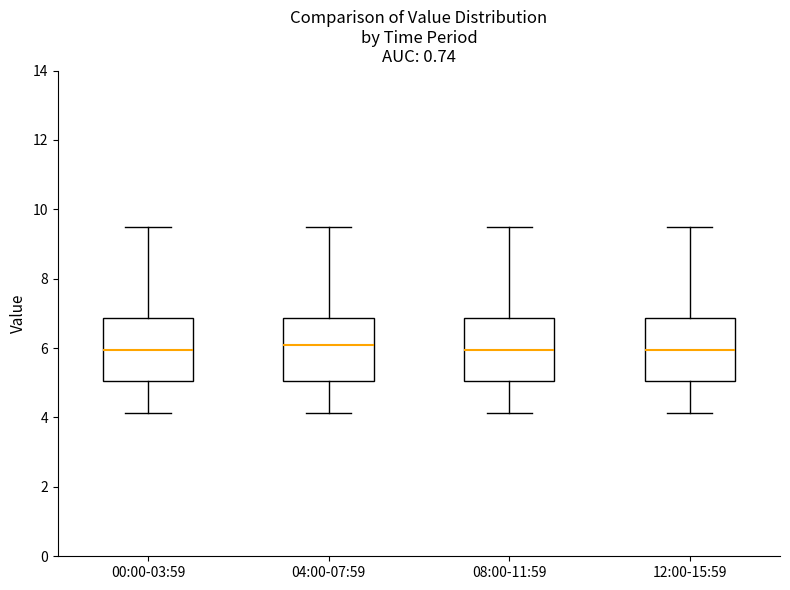

Where is the upper edge of the box for 08:00-11:59 on the y-axis? The values are not printed on the chart, so give them approximately, as read against the axis.

6.8